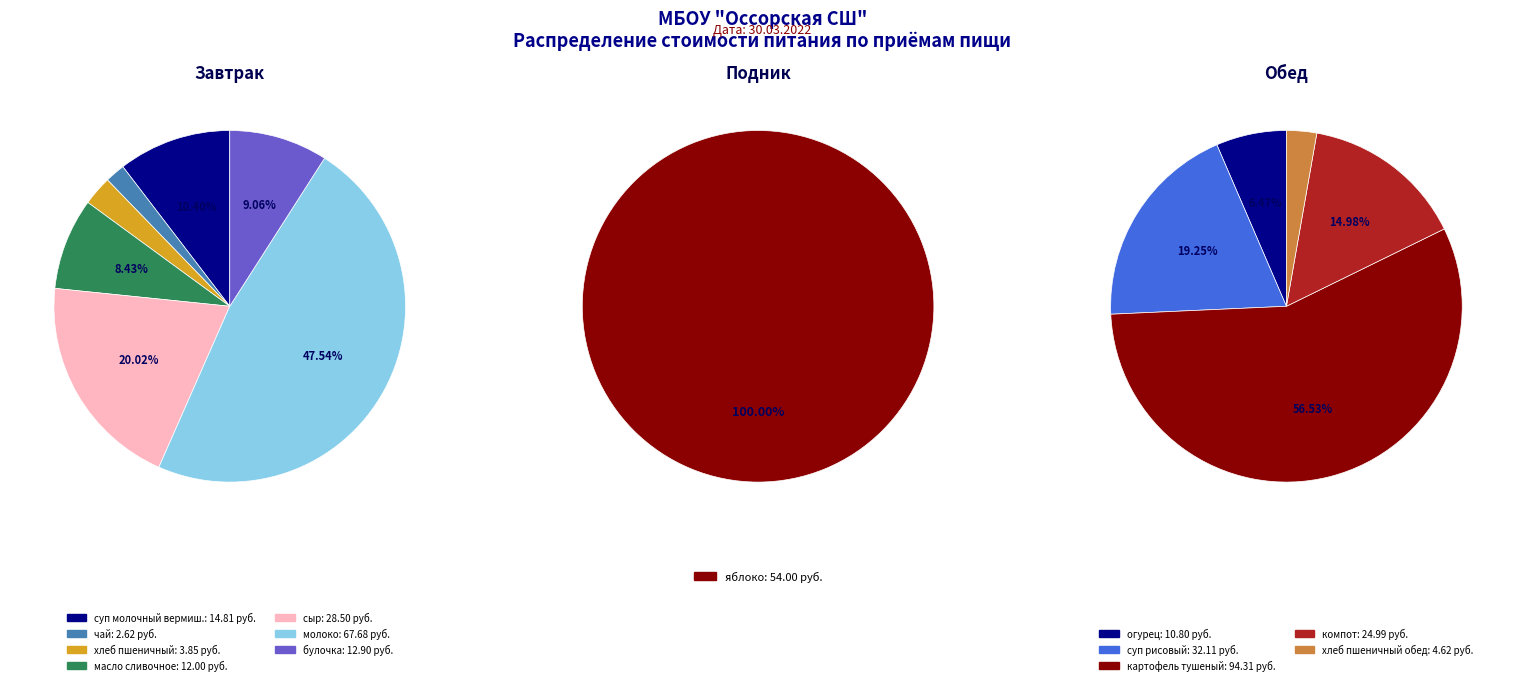

How many slices are in this pie chart?

7